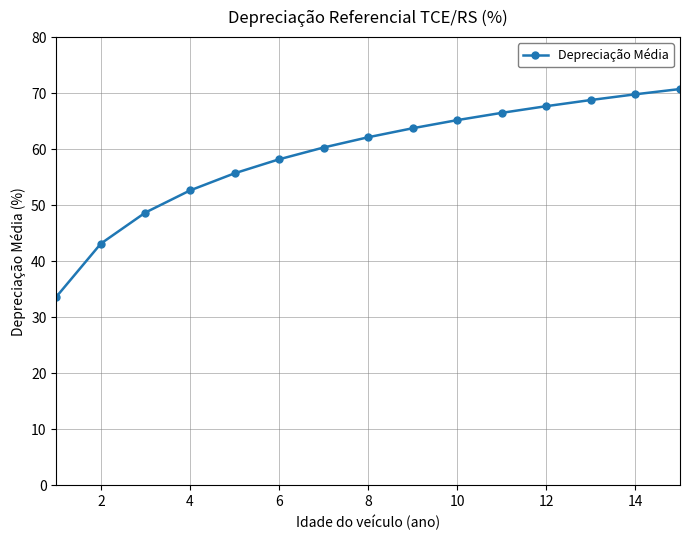

What is the value of the 7th point from the left?

60.3